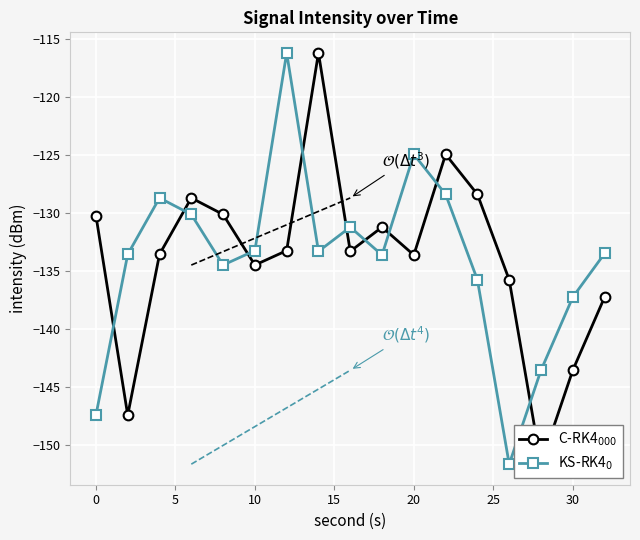

What is the greatest value displayed?

-116.2